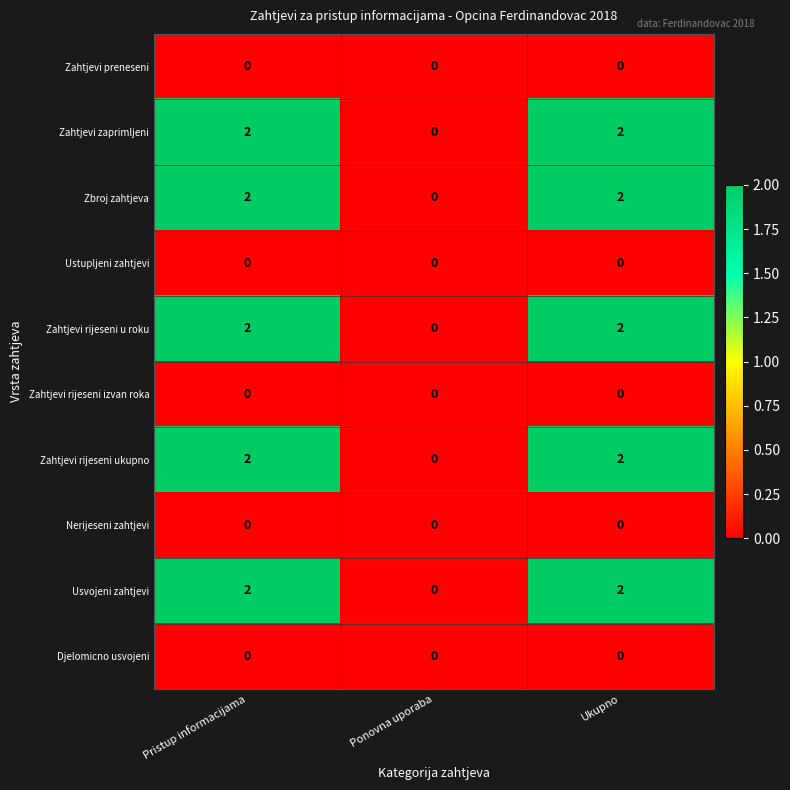

The value of Usvojeni zahtjevi at Ponovna uporaba is 0. True or false?

True